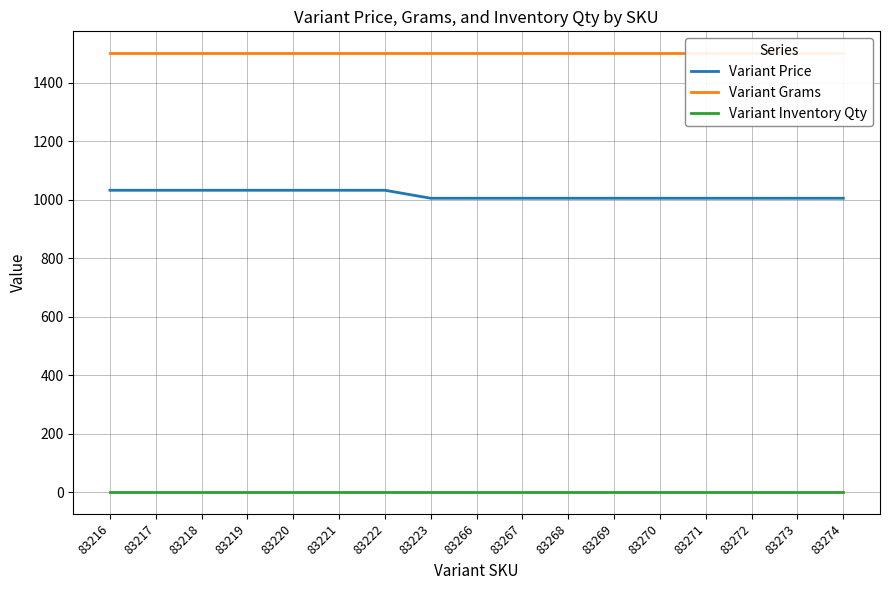

List the series in order of their overall mean, lowest first.

Variant Inventory Qty, Variant Price, Variant Grams